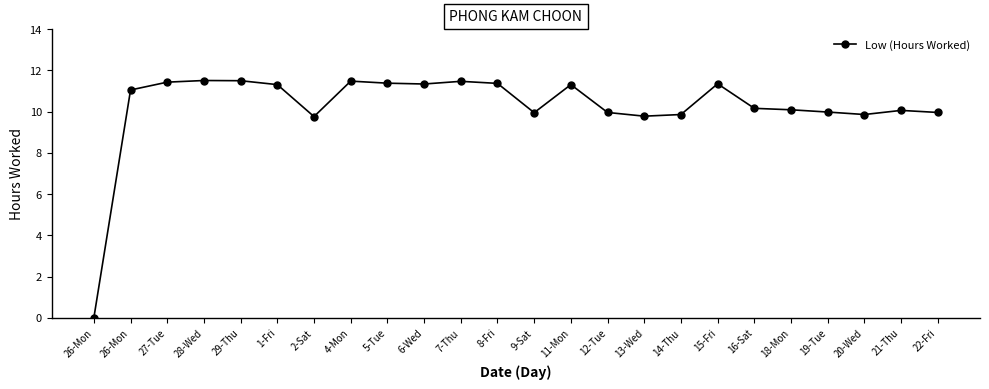

The chart shows a value of 17.5 at 18-Mon. True or false?

False